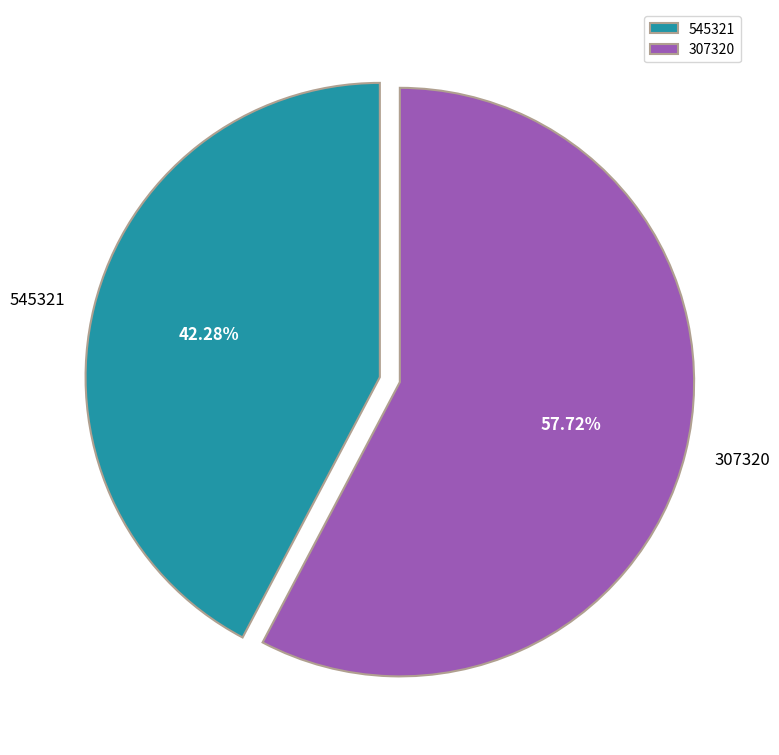

What percentage is the 545321 slice, to the nearest percent?

42%